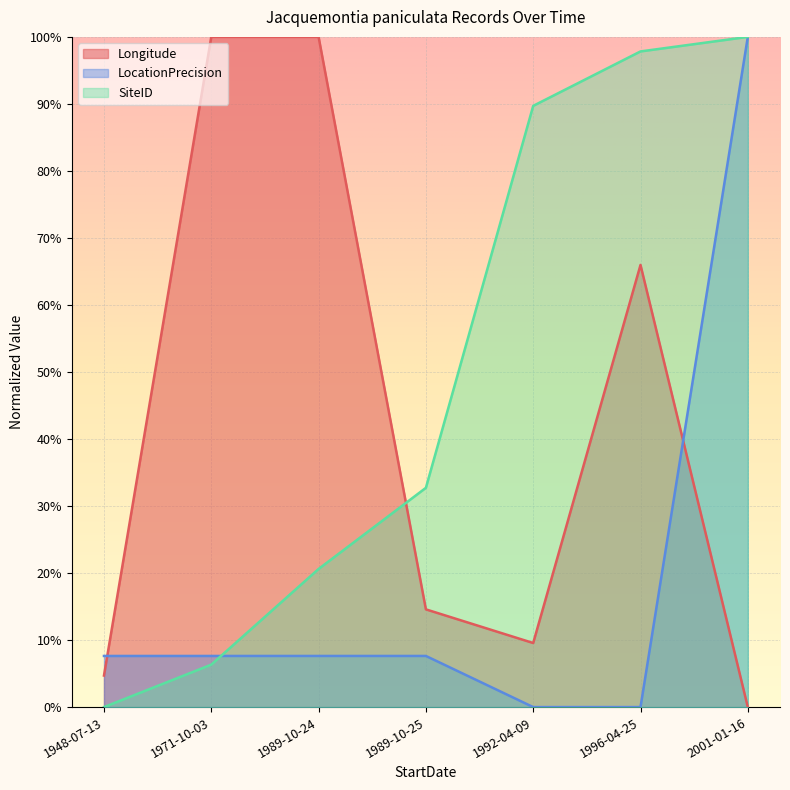

What is the label of the 4th point from the right?

1989-10-25